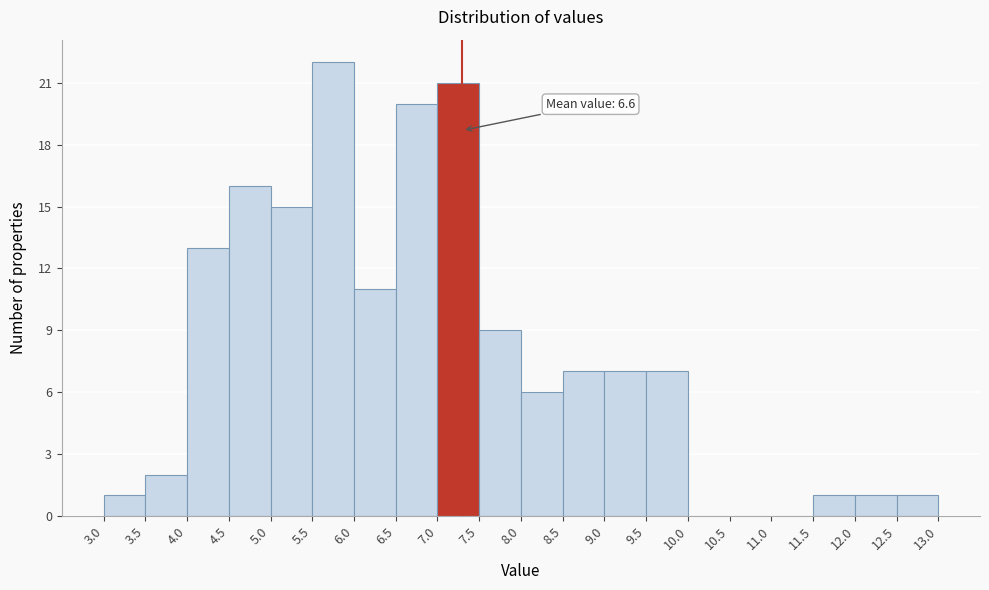

Which range on the x-axis has the tallest bar?

5.5 to 6.0